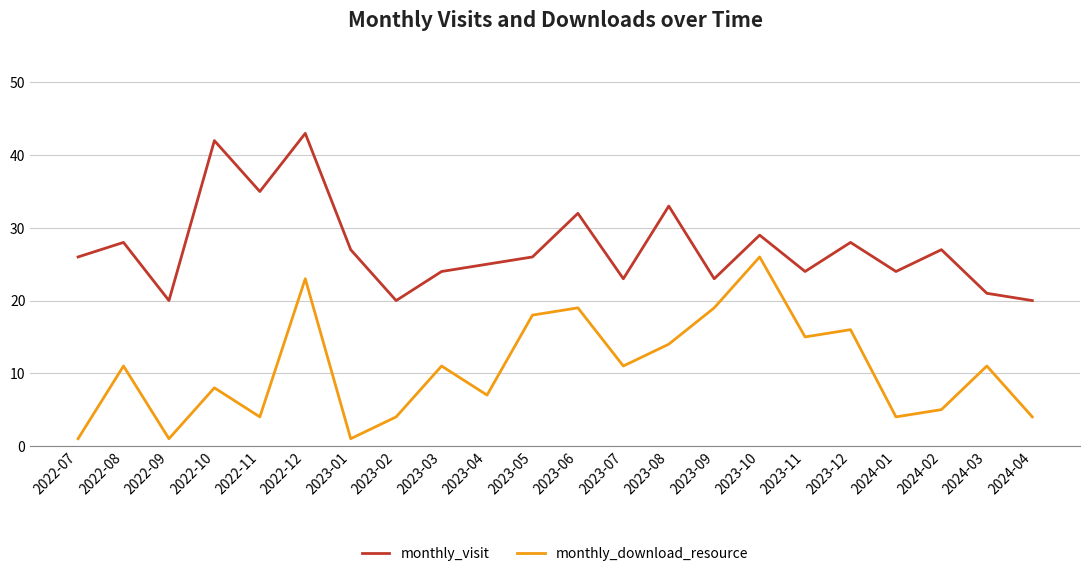

What position from the left is 2023-06?

12